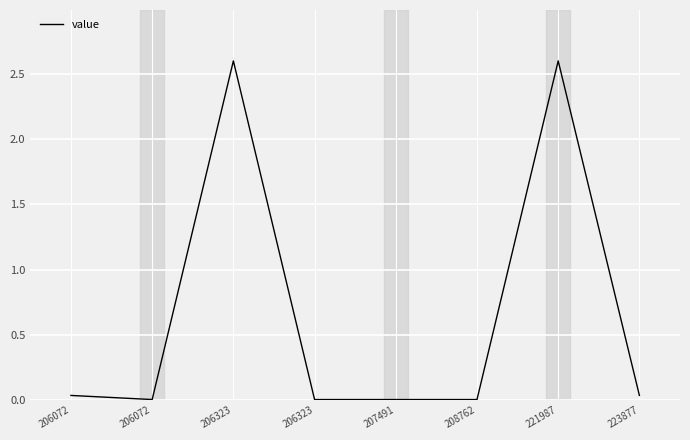

Is this an area chart (filled region under the line)?

No